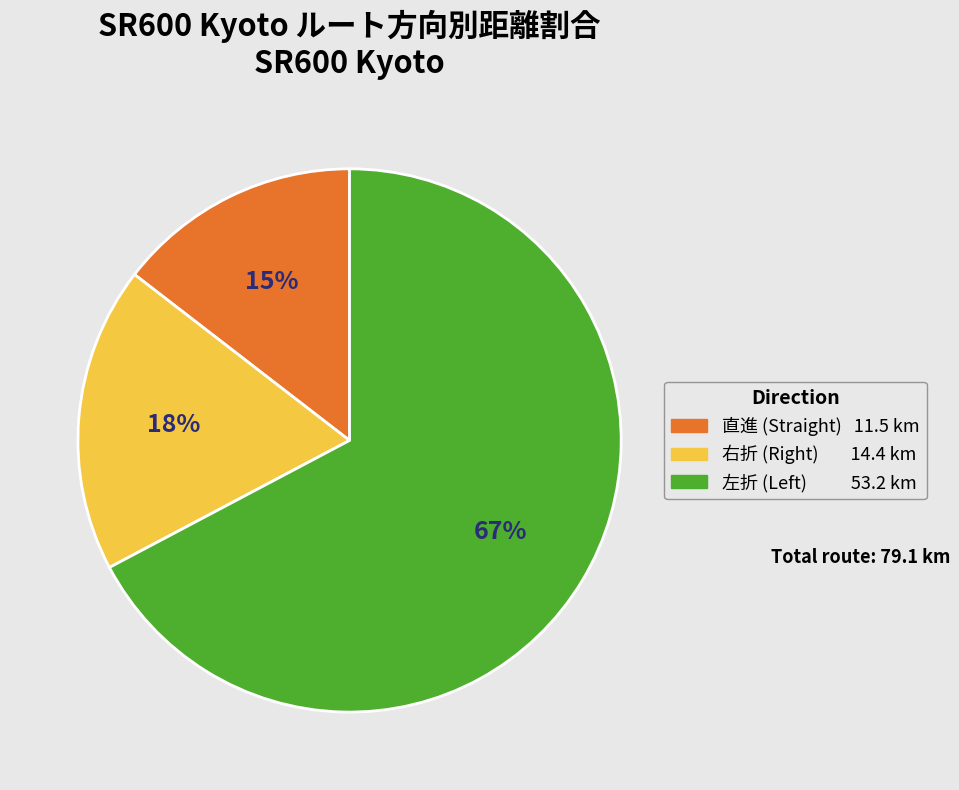

Is there any slice that represents more than half of the pie?

Yes